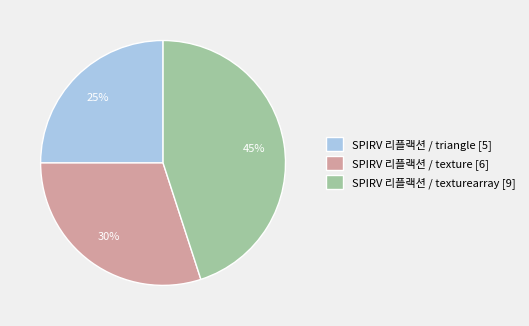

What is the largest slice in the pie chart?

SPIRV 리플랙션 / texturearray [9]